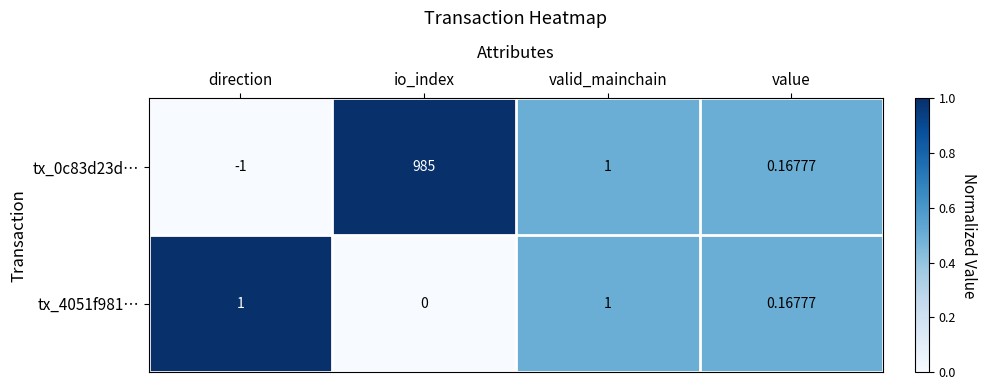

At which label does tx_0c83d23d… reach its peak?

io_index